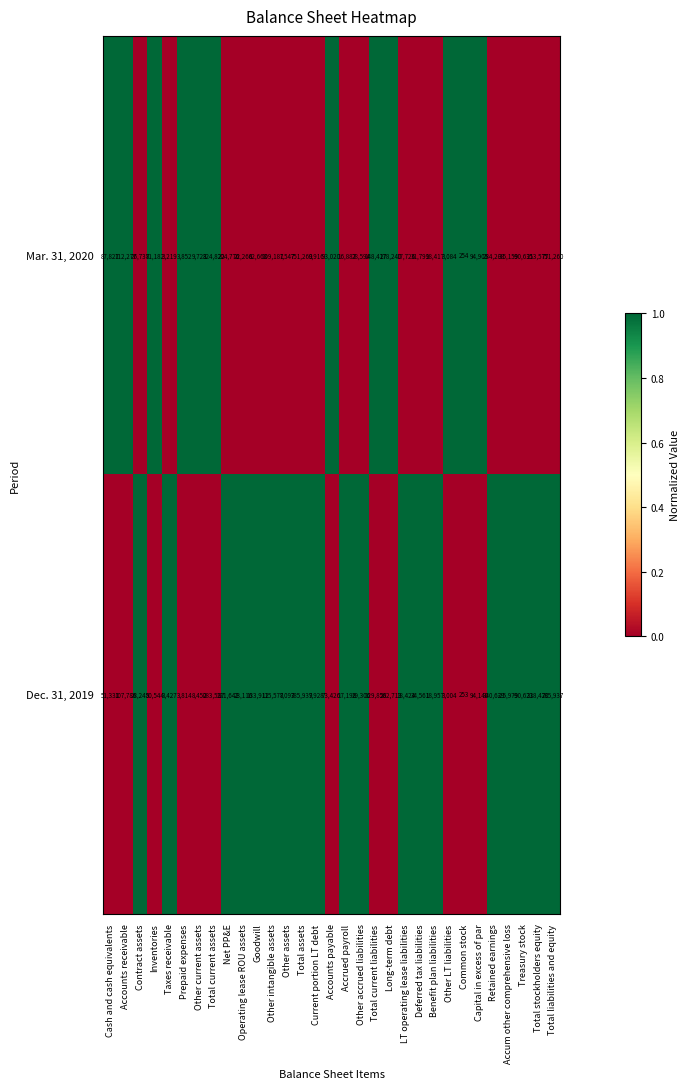

Between Accum other comprehensive loss and Total stockholders equity, which series saw the biggest shift?

Dec. 31, 2019